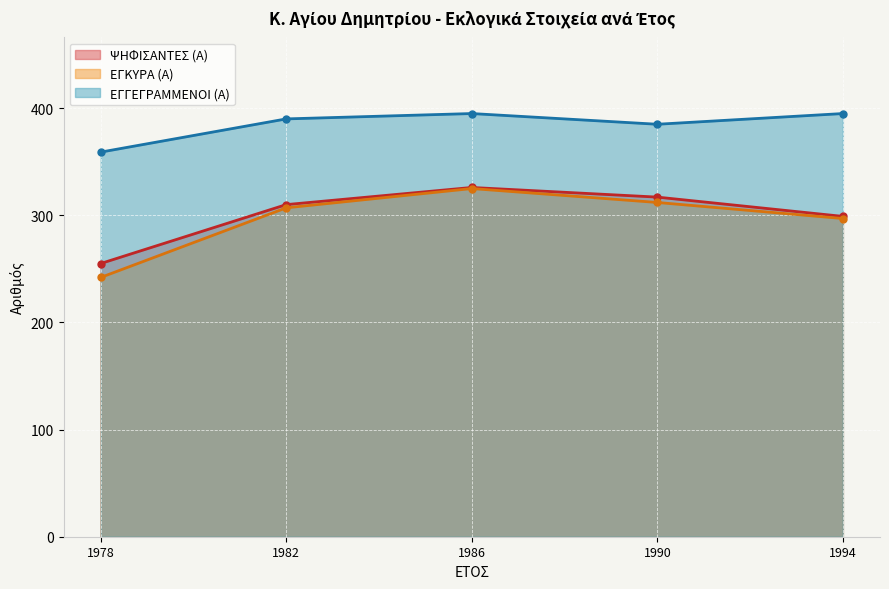

What is the difference between the ΕΓΓΕΓΡΑΜΜΕΝΟΙ (Α) values at 1994 and 1990?

10